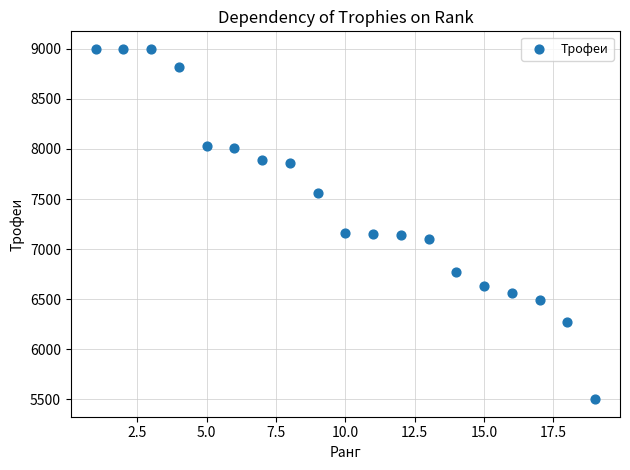

What is the range of Y values (max minus min)?

3500